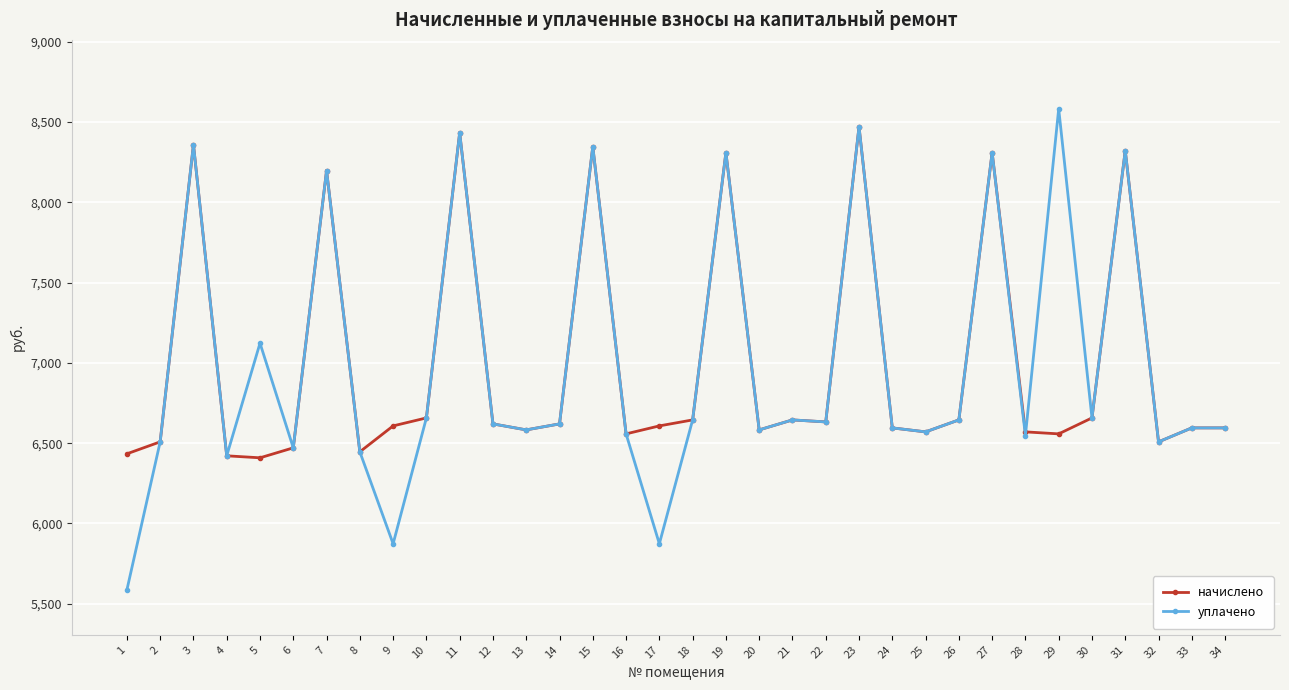

What is the average value of the уплачено series?

6996.5